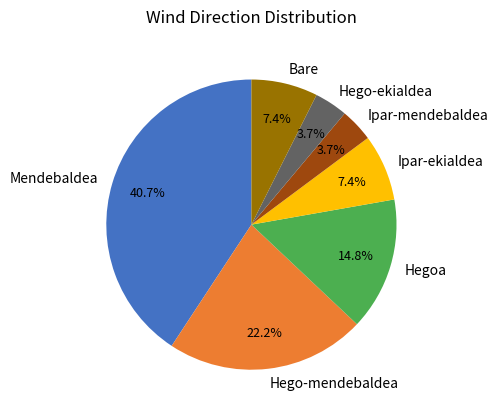

Which slice is the largest?

Mendebaldea